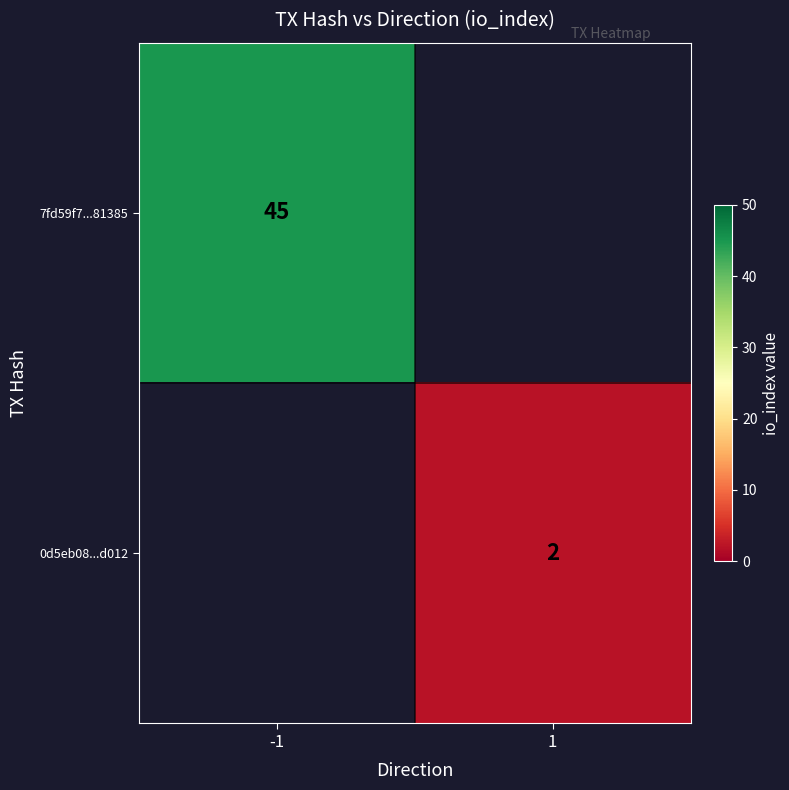

The value of 0d5eb08...d012 at 1 is 2. True or false?

True